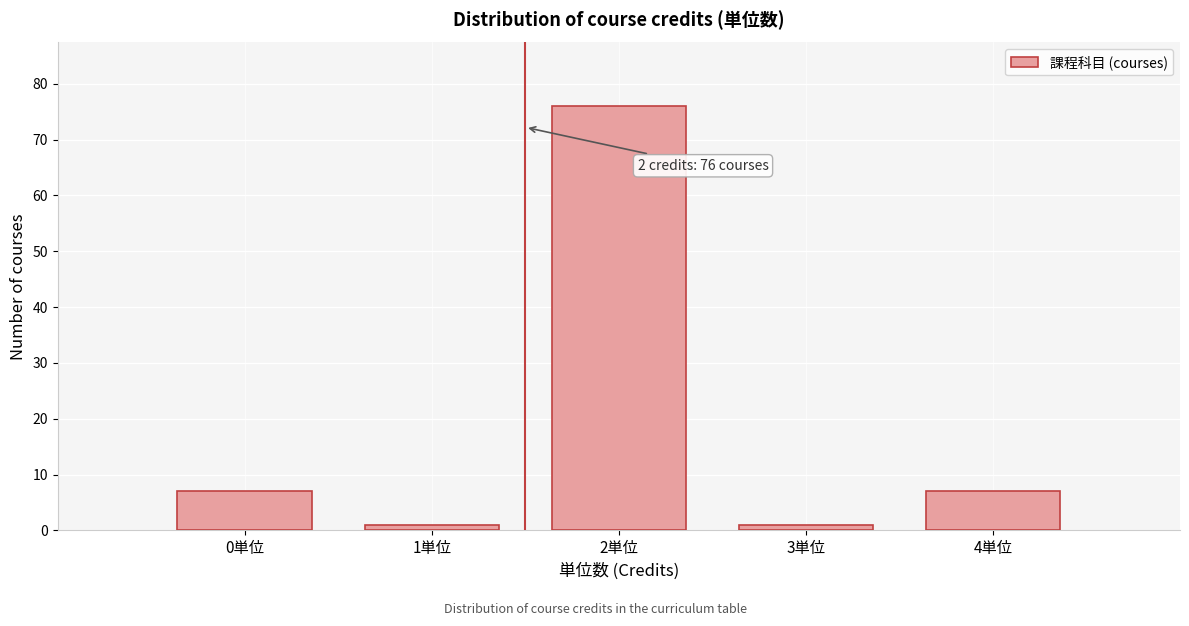

Reading left to right, what are all the values shown in this chart?

7	1	76	1	7